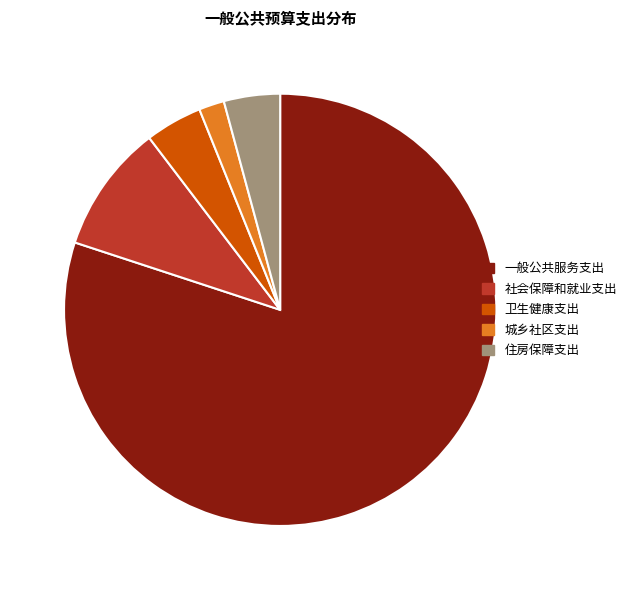

Between 社会保障和就业支出 and 一般公共服务支出, which is larger?

一般公共服务支出